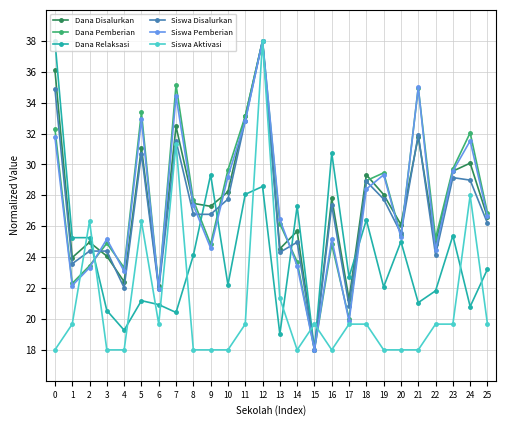

Between which two adjacent categories do Dana Disalurkan and Dana Pemberian first intersect?

2 and 3